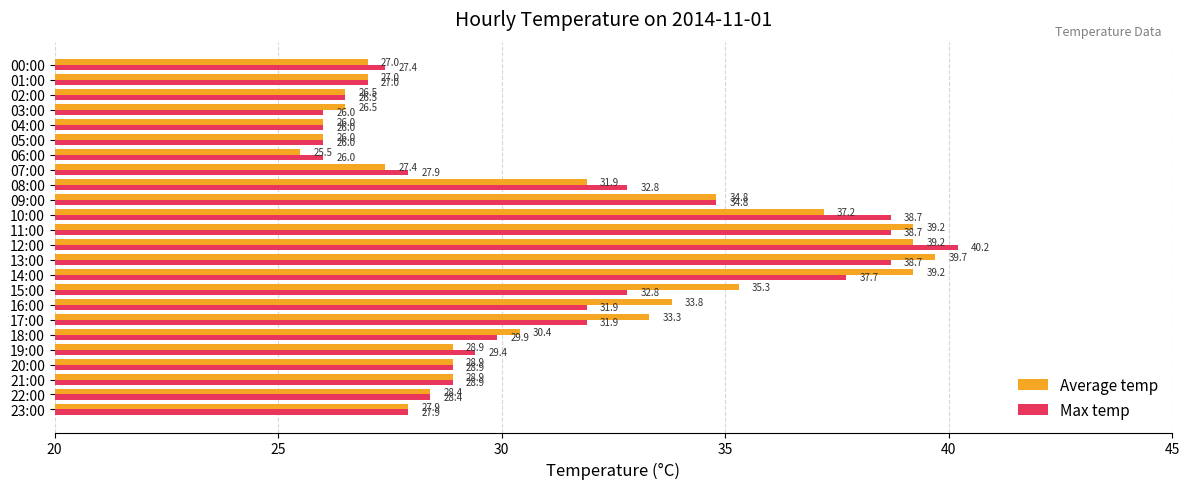

What is the difference between the maximum and minimum values in the Average temp series?

14.2